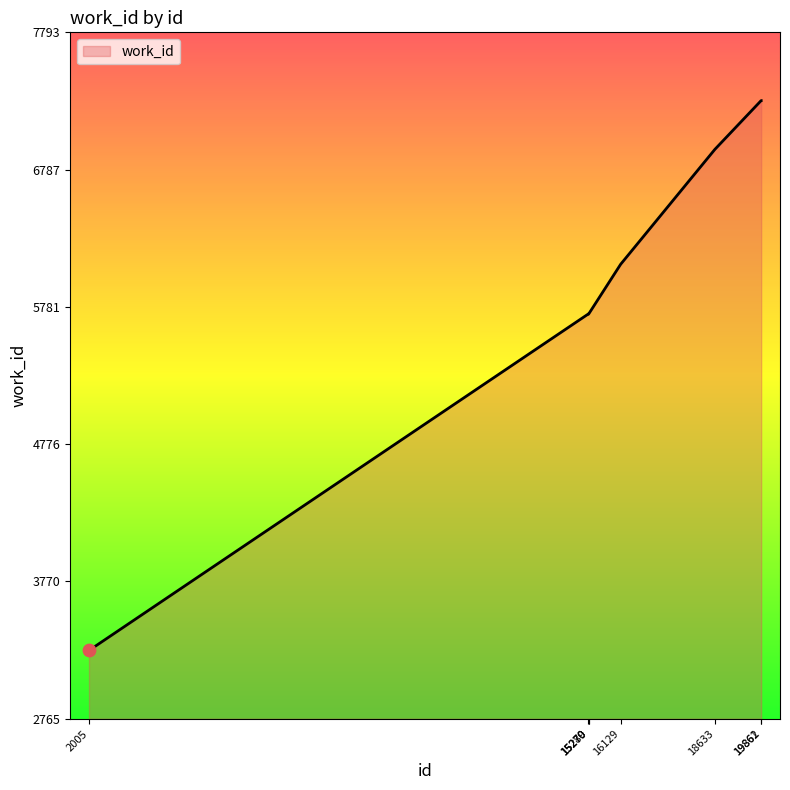

Between 19861 and 15270, which is larger?

19861